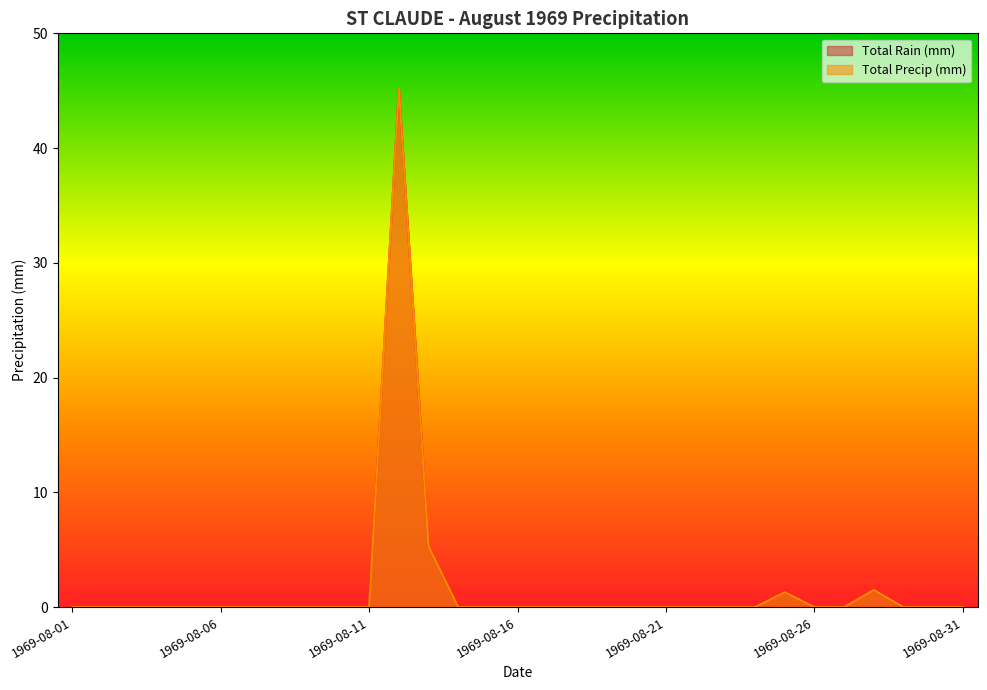

The value of Total Rain (mm) at 1969-08-03 is 0.0. True or false?

True